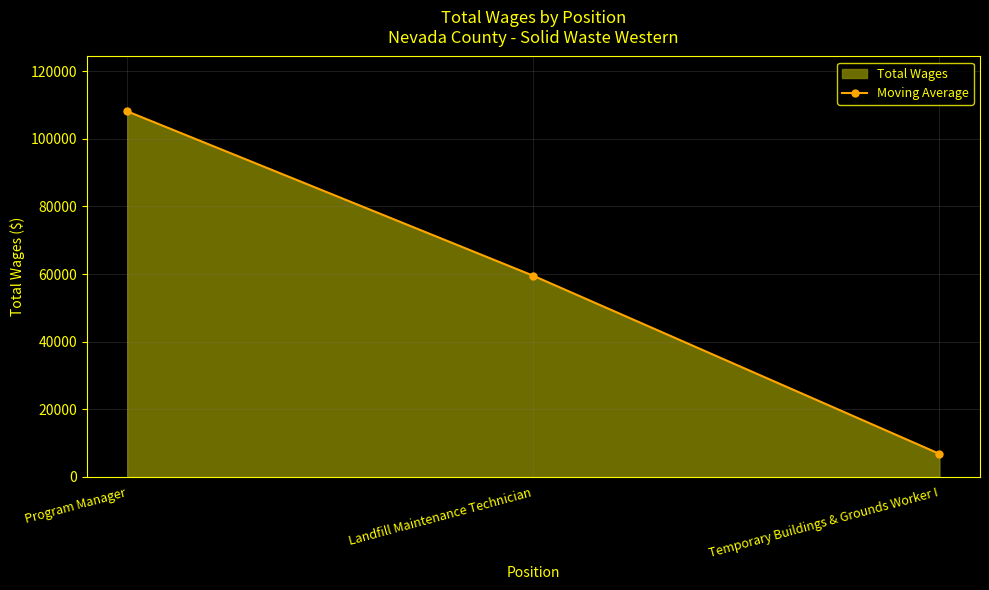

What is the sum of all values?

174426